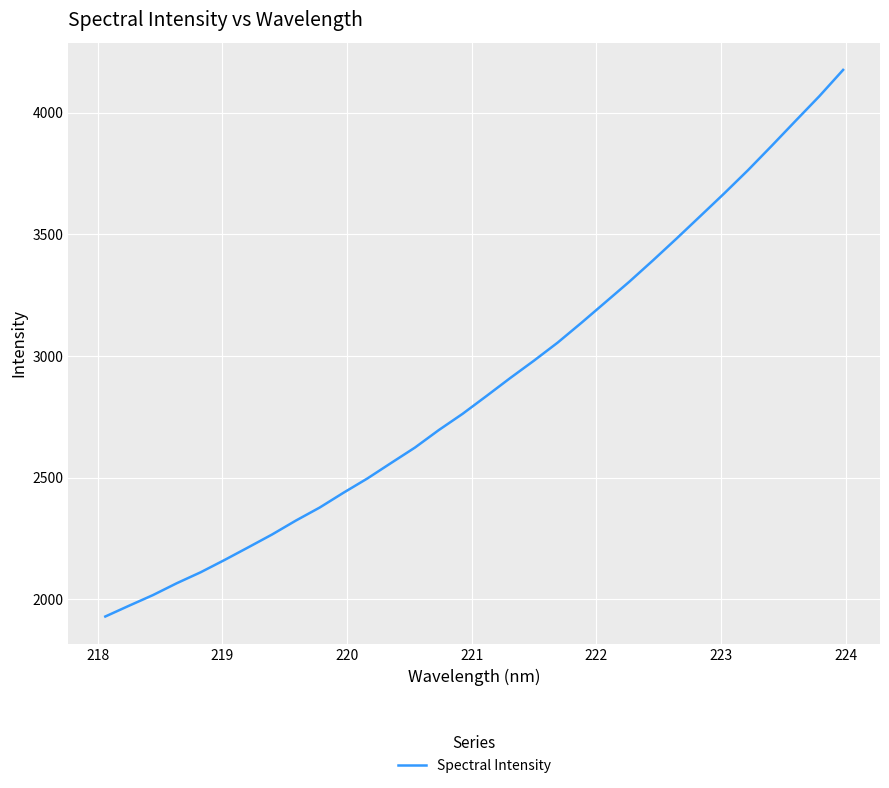

What is the difference between the maximum and minimum values?

2246.4